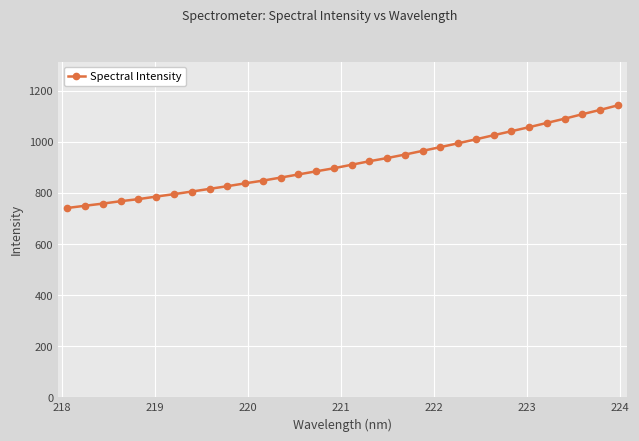

What is the smallest value displayed?

741.1